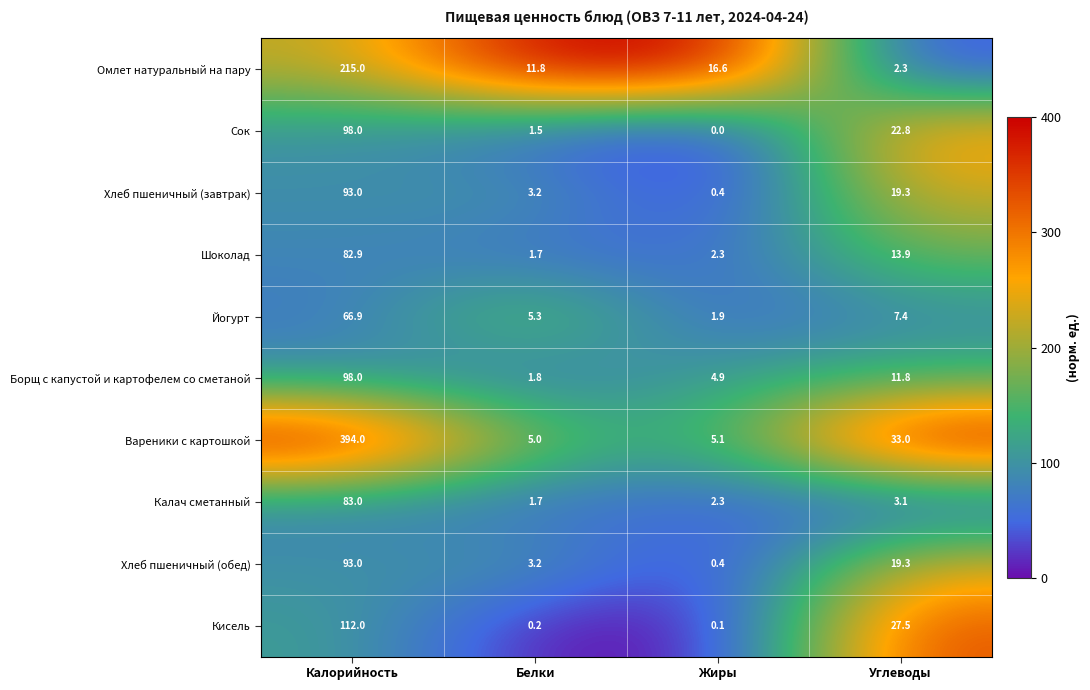

What is the sum of all Омлет натуральный на пару values?

245.7